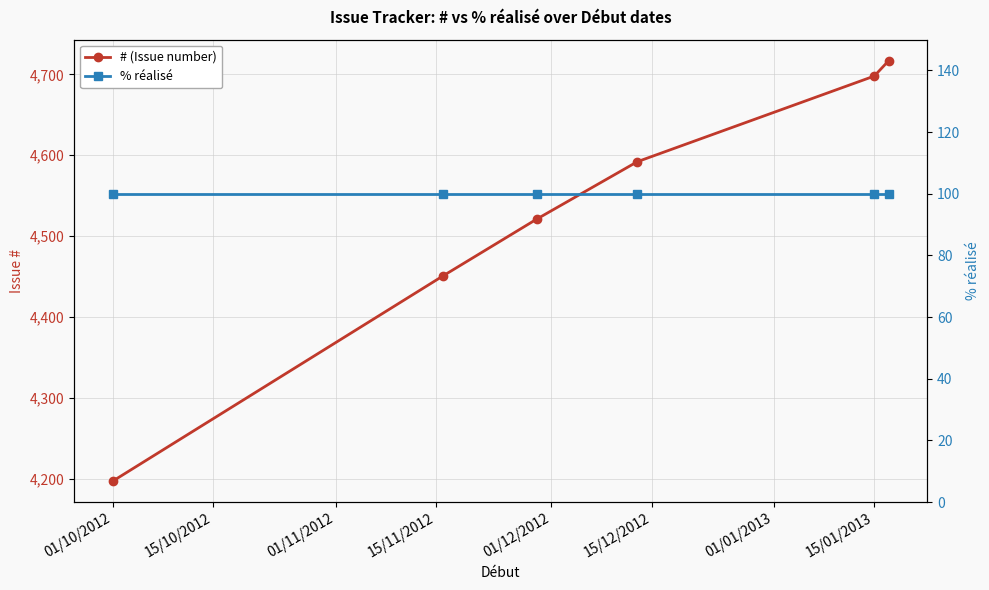

What is the maximum value for % réalisé?

100